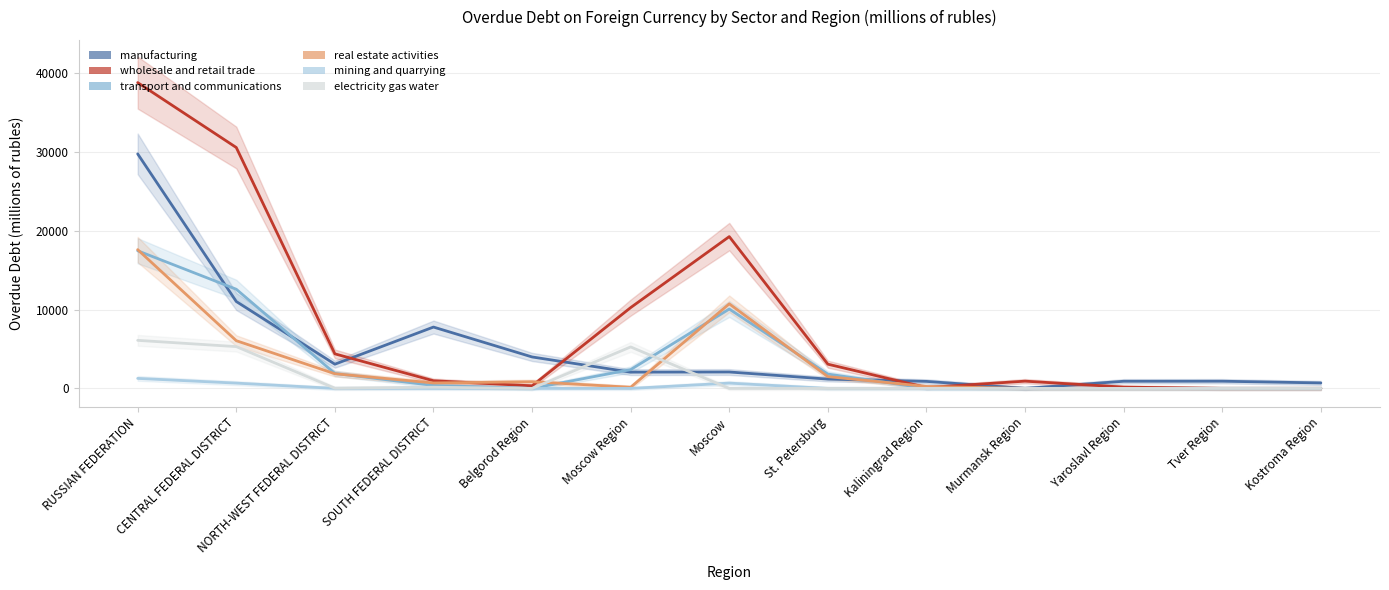

Reading right to left, extract all data points from this chart.

manufacturing: Kostroma Region=696	Tver Region=915	Yaroslavl Region=908	Murmansk Region=0	Kaliningrad Region=892	St. Petersburg=1183	Moscow=2085	Moscow Region=2066	Belgorod Region=3996	SOUTH FEDERAL DISTRICT=7793	NORTH-WEST FEDERAL DISTRICT=3077	CENTRAL FEDERAL DISTRICT=11039	RUSSIAN FEDERATION=29787
wholesale and retail trade: Kostroma Region=0	Tver Region=0	Yaroslavl Region=166	Murmansk Region=922	Kaliningrad Region=109	St. Petersburg=3078	Moscow=19281	Moscow Region=10265	Belgorod Region=328	SOUTH FEDERAL DISTRICT=974	NORTH-WEST FEDERAL DISTRICT=4390	CENTRAL FEDERAL DISTRICT=30598	RUSSIAN FEDERATION=38842
transport and communications: Kostroma Region=0	Tver Region=0	Yaroslavl Region=0	Murmansk Region=0	Kaliningrad Region=18	St. Petersburg=1821	Moscow=10083	Moscow Region=2389	Belgorod Region=0	SOUTH FEDERAL DISTRICT=375	NORTH-WEST FEDERAL DISTRICT=1902	CENTRAL FEDERAL DISTRICT=12596	RUSSIAN FEDERATION=17483
real estate activities: Kostroma Region=0	Tver Region=0	Yaroslavl Region=0	Murmansk Region=0	Kaliningrad Region=249	St. Petersburg=1498	Moscow=10742	Moscow Region=148	Belgorod Region=848	SOUTH FEDERAL DISTRICT=692	NORTH-WEST FEDERAL DISTRICT=1862	CENTRAL FEDERAL DISTRICT=6061	RUSSIAN FEDERATION=17626
mining and quarrying: Kostroma Region=0	Tver Region=0	Yaroslavl Region=0	Murmansk Region=0	Kaliningrad Region=0	St. Petersburg=0	Moscow=673	Moscow Region=0	Belgorod Region=0	SOUTH FEDERAL DISTRICT=0	NORTH-WEST FEDERAL DISTRICT=0	CENTRAL FEDERAL DISTRICT=673	RUSSIAN FEDERATION=1273
electricity gas water: Kostroma Region=0	Tver Region=0	Yaroslavl Region=0	Murmansk Region=0	Kaliningrad Region=1	St. Petersburg=0	Moscow=0	Moscow Region=5269	Belgorod Region=0	SOUTH FEDERAL DISTRICT=153	NORTH-WEST FEDERAL DISTRICT=26	CENTRAL FEDERAL DISTRICT=5309	RUSSIAN FEDERATION=6105